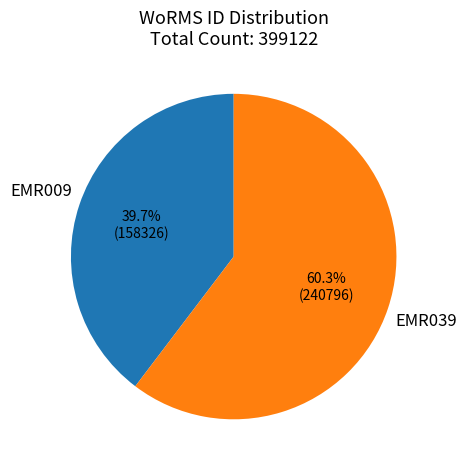

Which slice is the smallest?

EMR009